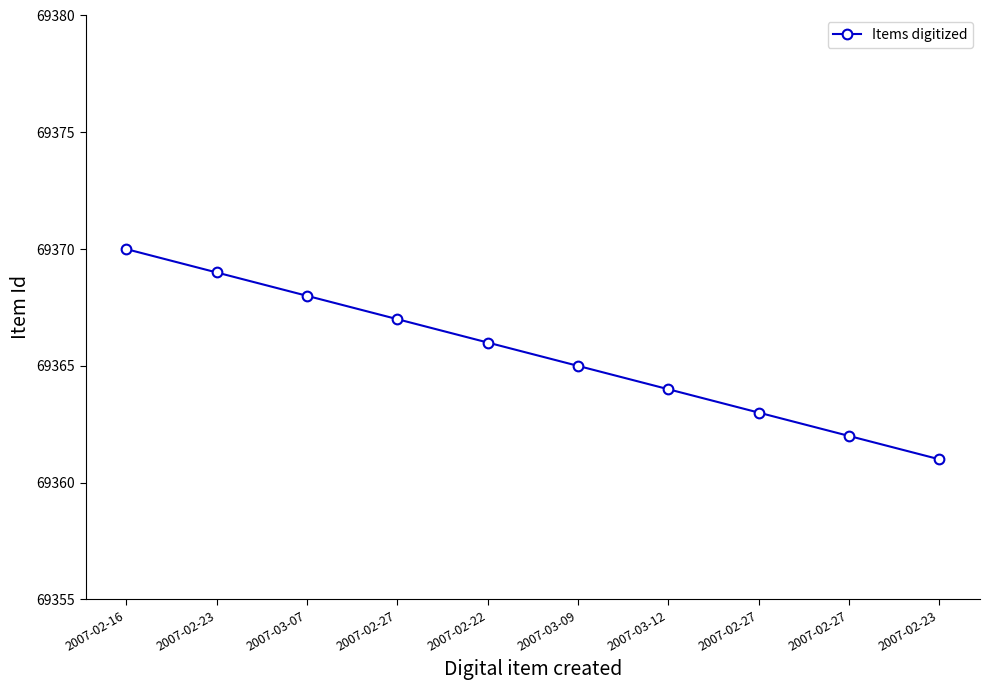

Does the chart have visible grid lines?

No